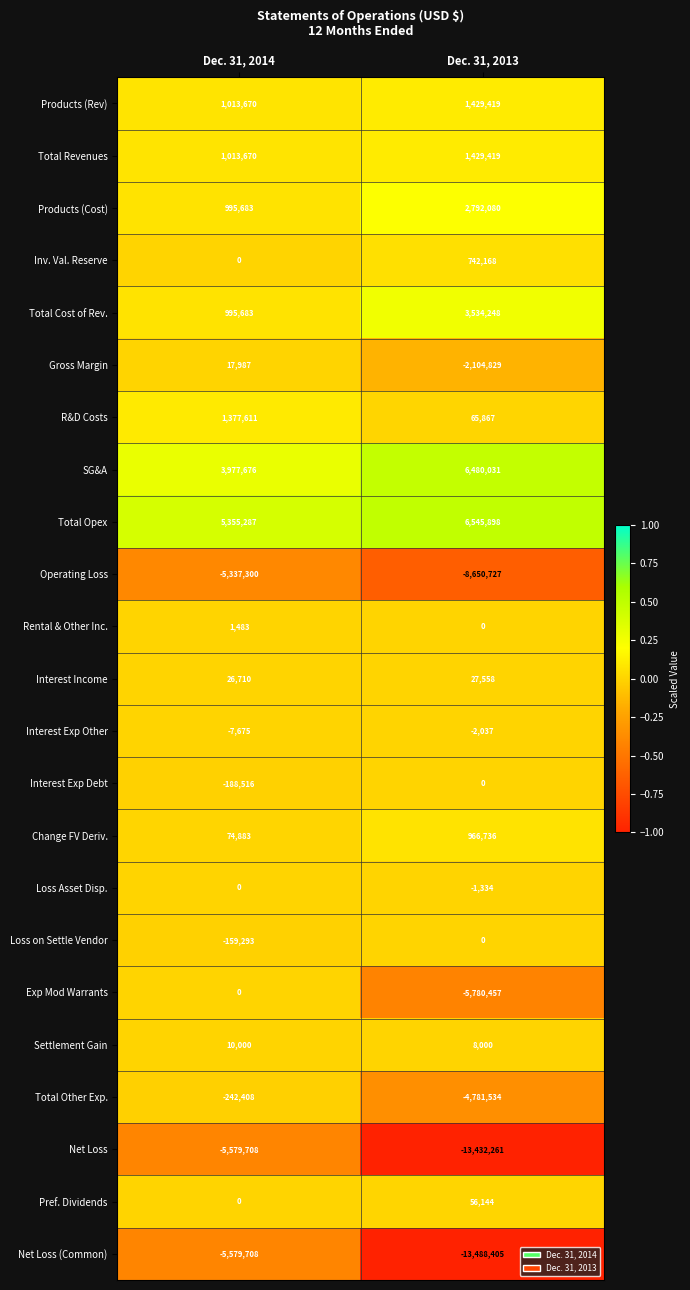

Rank the categories by Net Loss (Common) value from highest to lowest.

Dec. 31, 2014, Dec. 31, 2013